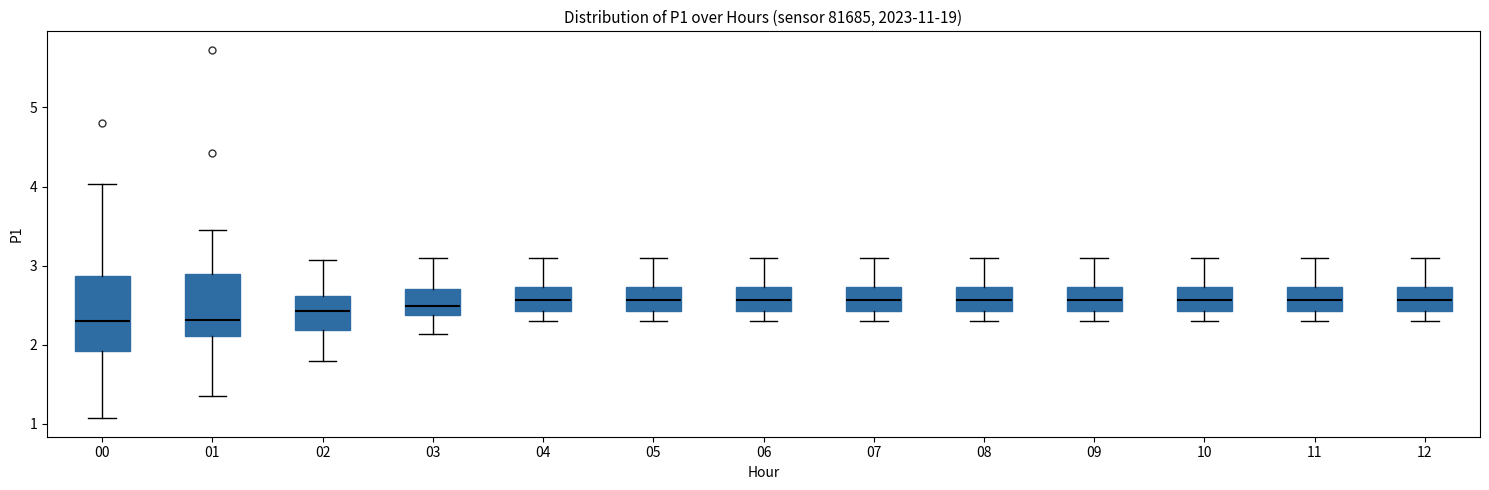

Which box is the tallest, from its lower edge to its upper edge?

00